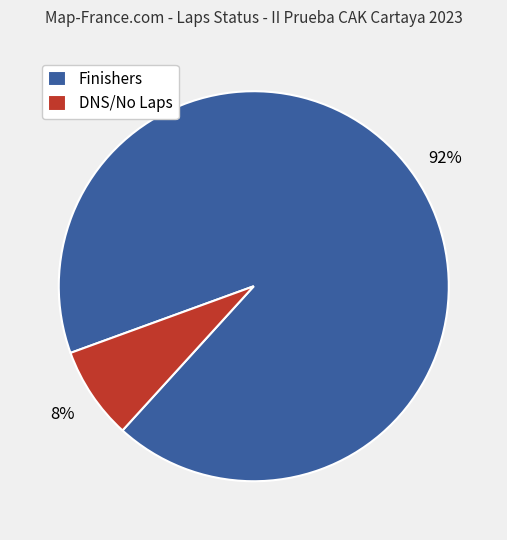

Which slice is the largest?

Finishers